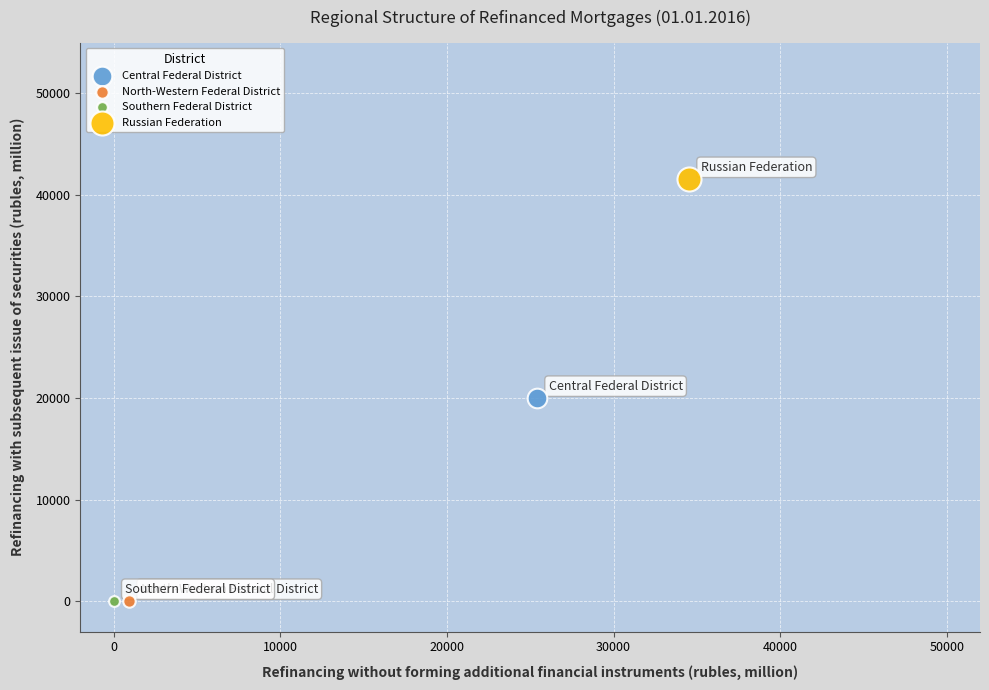

What are all the series names shown in the legend?

Central Federal District, North-Western Federal District, Southern Federal District, Russian Federation